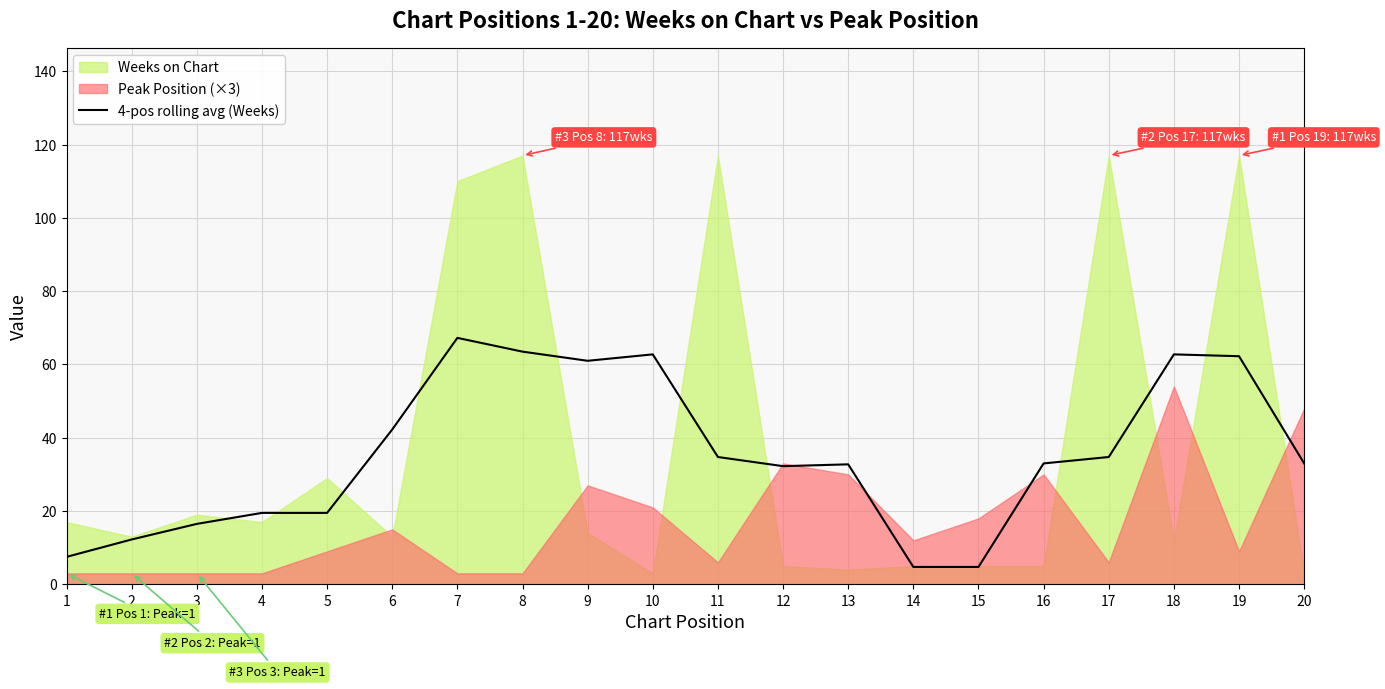

How many data points are above 33?

9